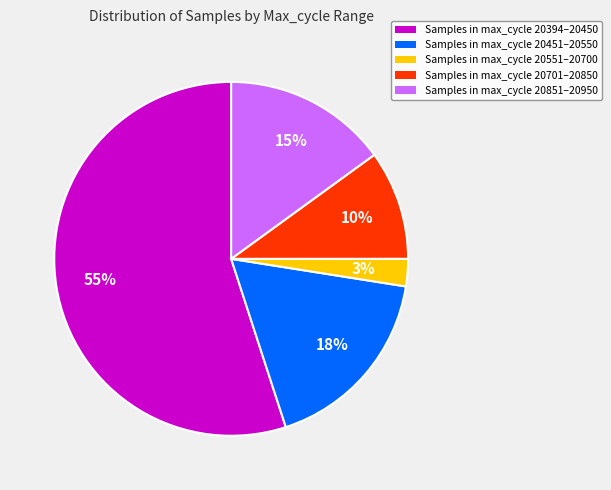

Is there any slice that represents more than half of the pie?

Yes